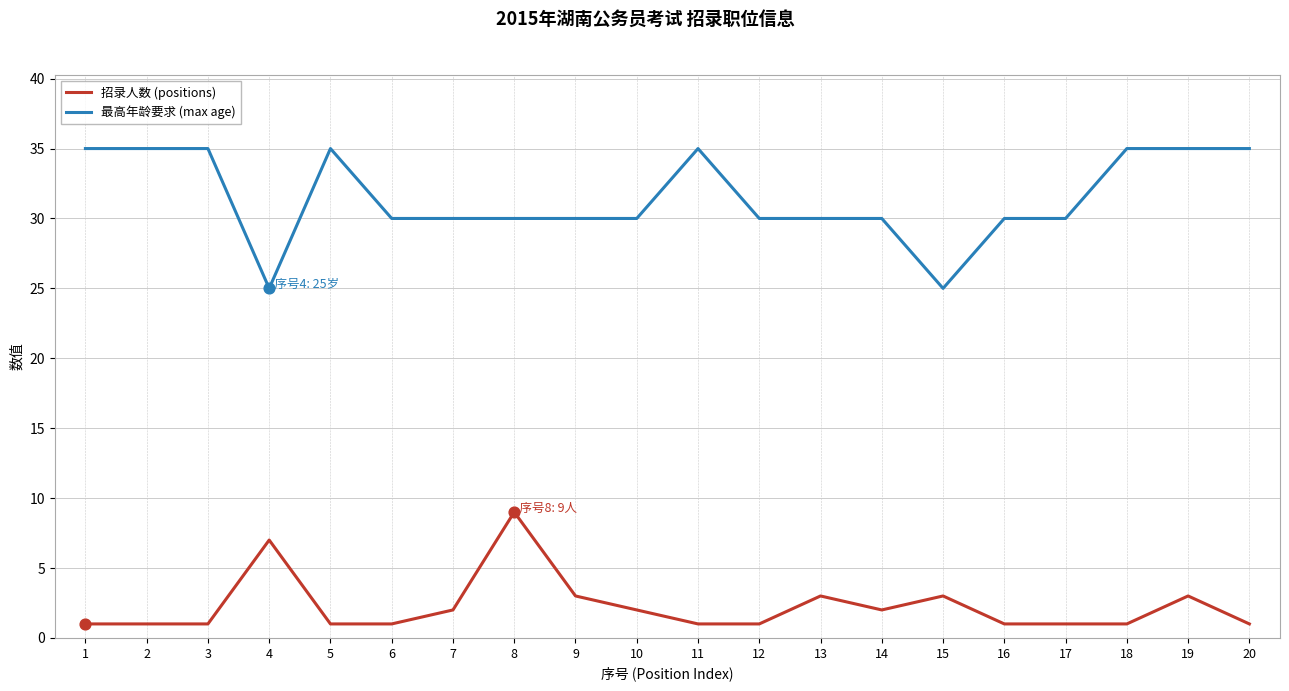

What are all the series names shown in the legend?

招录人数 (positions), 最高年龄要求 (max age)